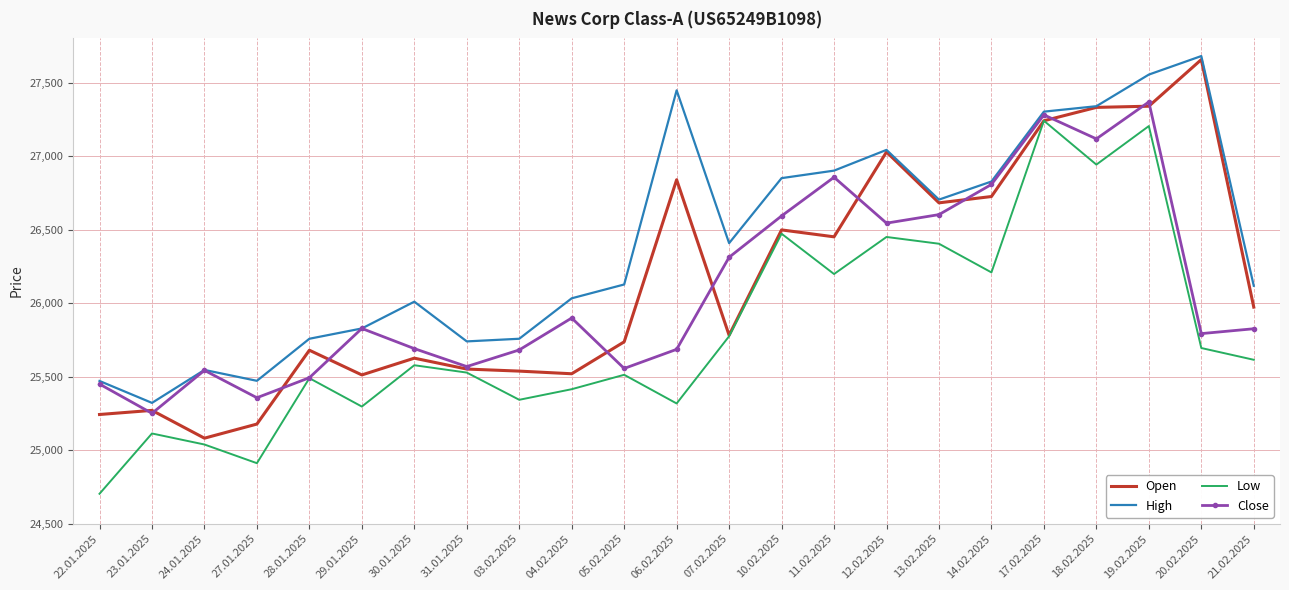

What is the maximum value for Low?

27240